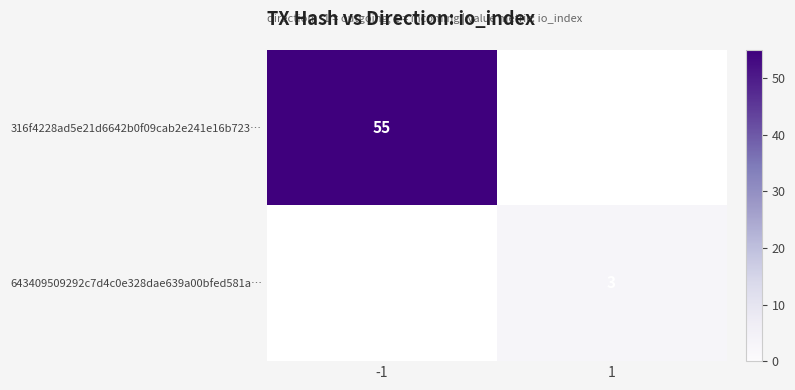

True or false: 316f4228ad5e21d6642b0f09cab2e241e16b723… has a value of 55 at -1.

True